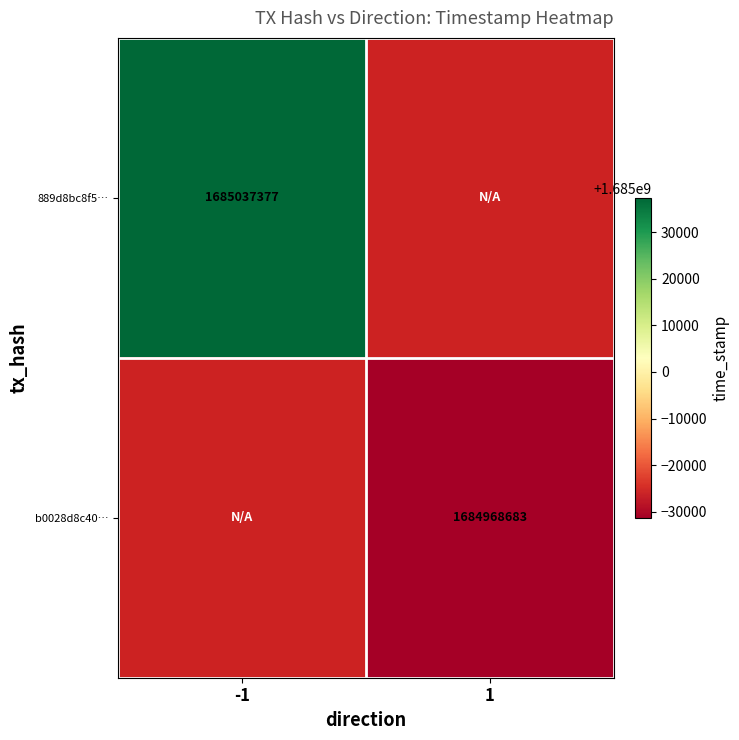

At how many categories does at least one series exceed 1684981715?

1